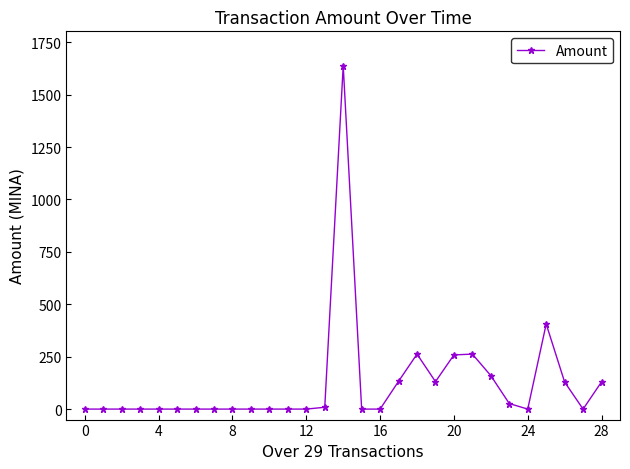

True or false: there are more than 1 points higher than both neighbors.

True